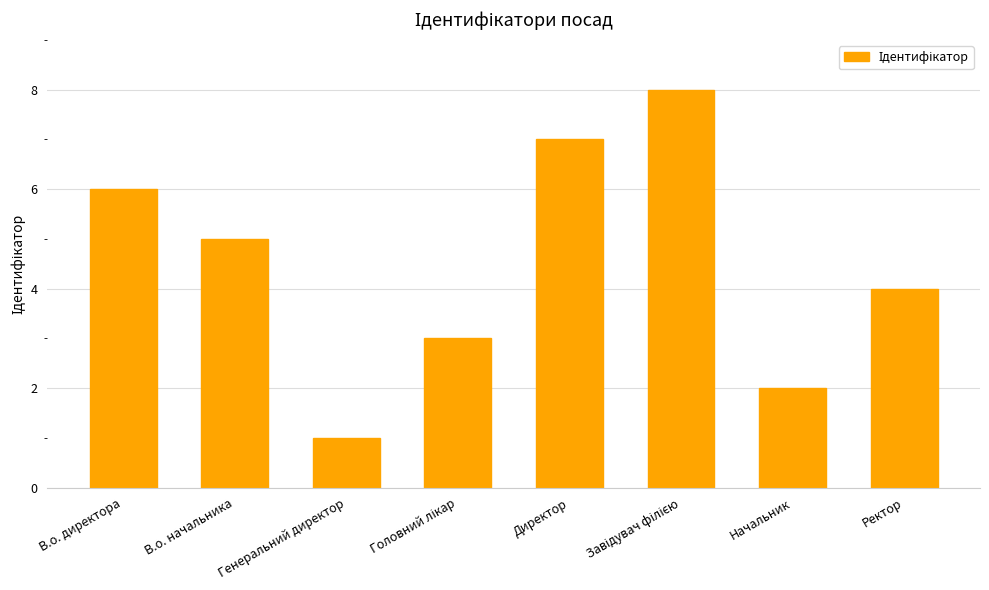

What is the change in value from В.о. директора to Директор?

+1